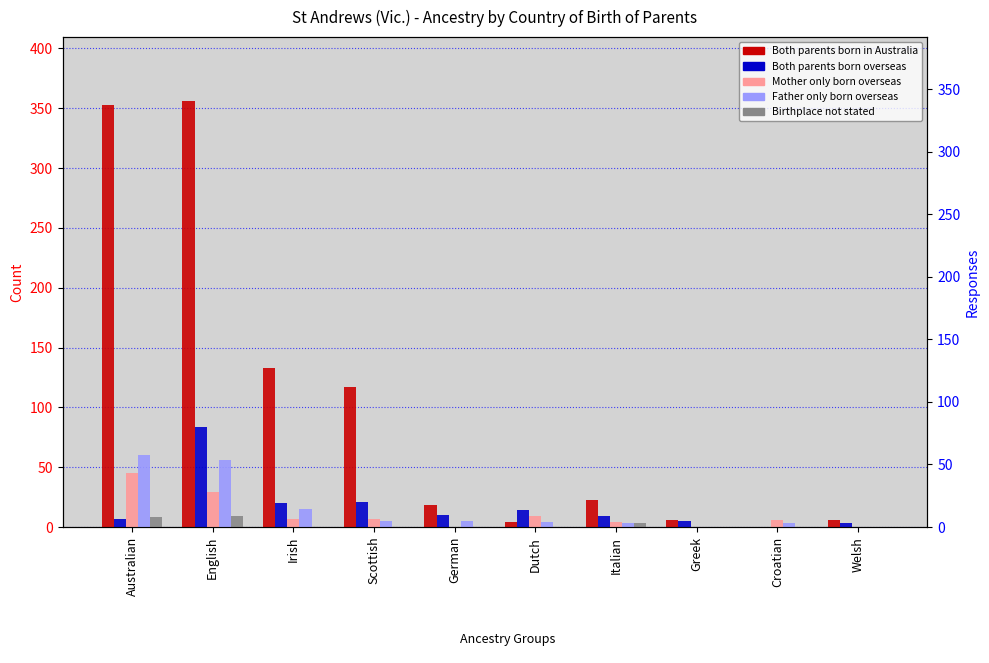

What is the sum of the Both parents born overseas values at Greek and Australian?

12